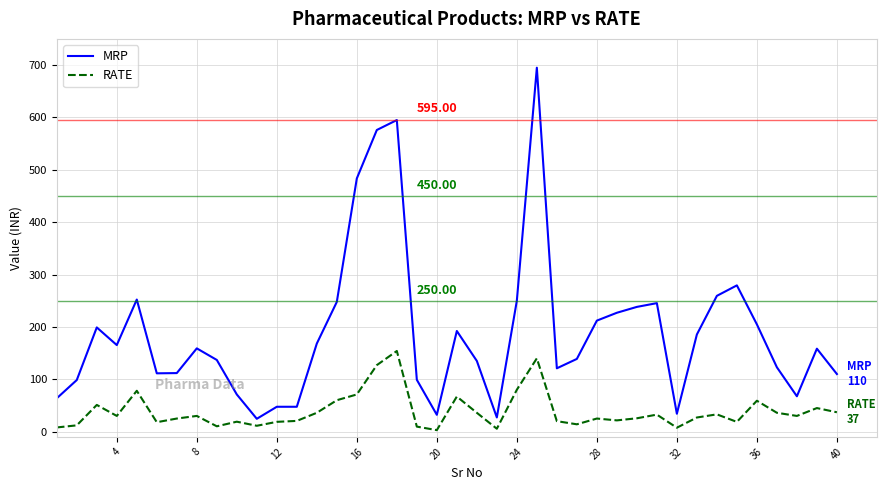

What is the difference between the maximum and minimum values in the MRP series?

670.5